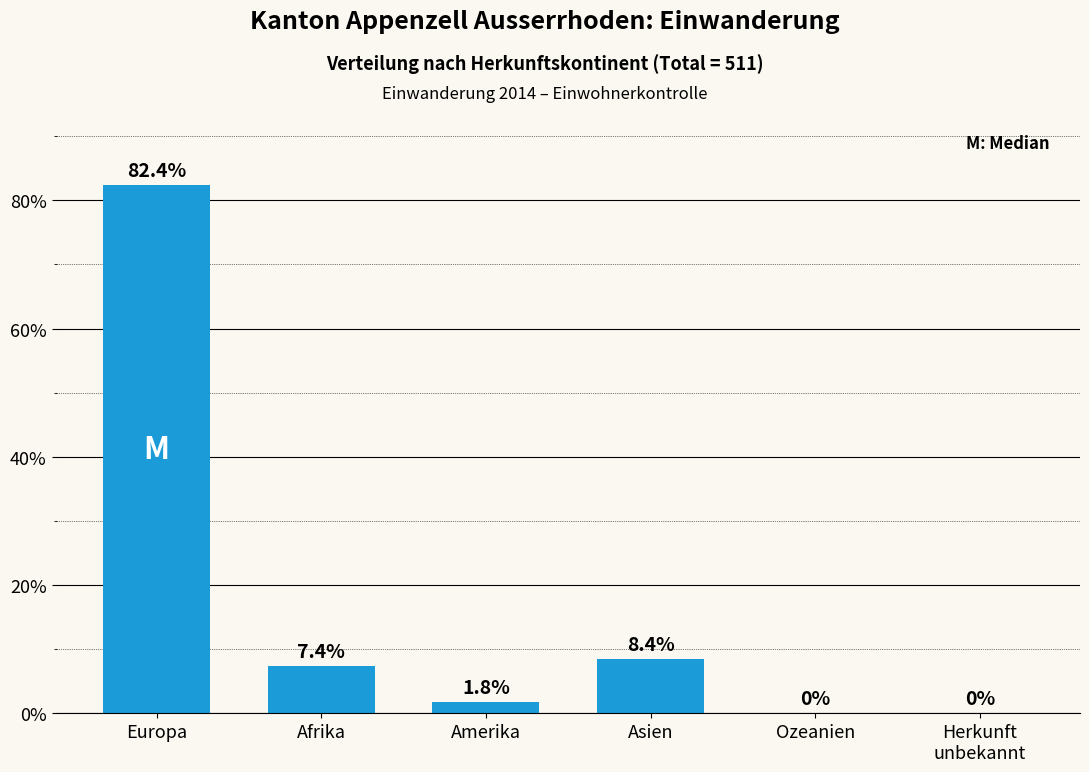

Where does the data first go above 7?

Europa